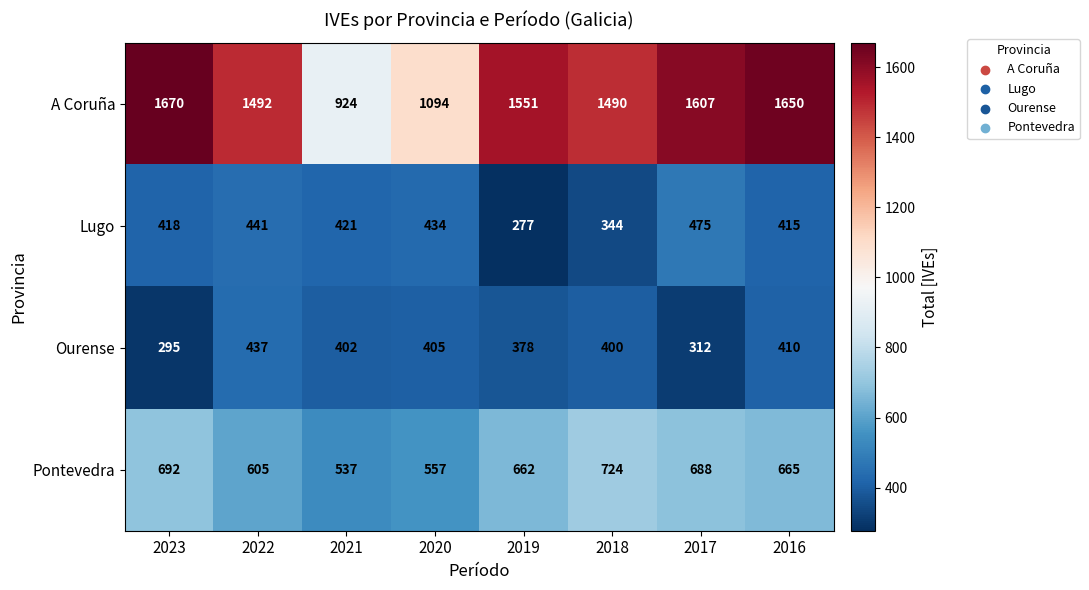

Which series changed the most between 2017 and 2016?

Ourense